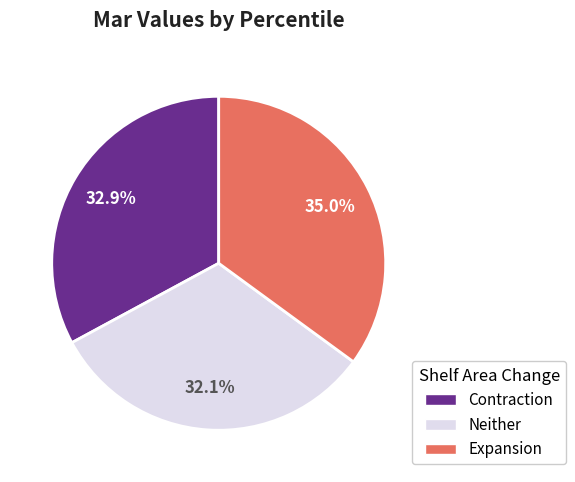

Is there any slice that represents more than half of the pie?

No